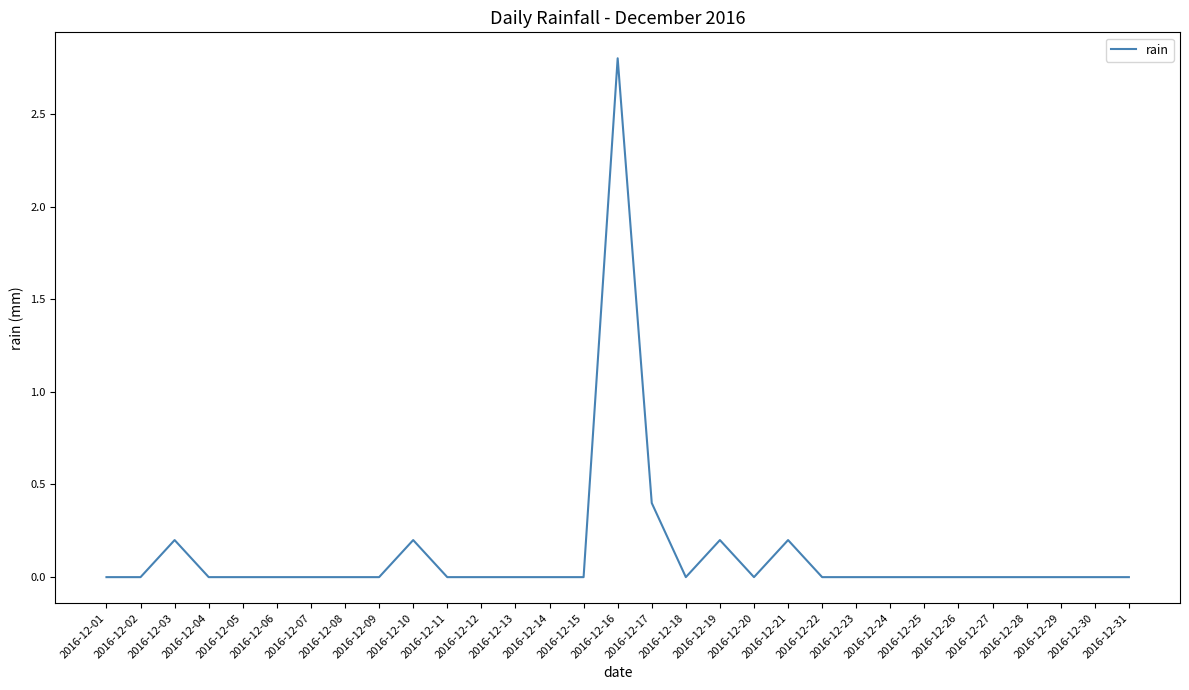

The value at 2016-12-10 is 0.2. True or false?

True